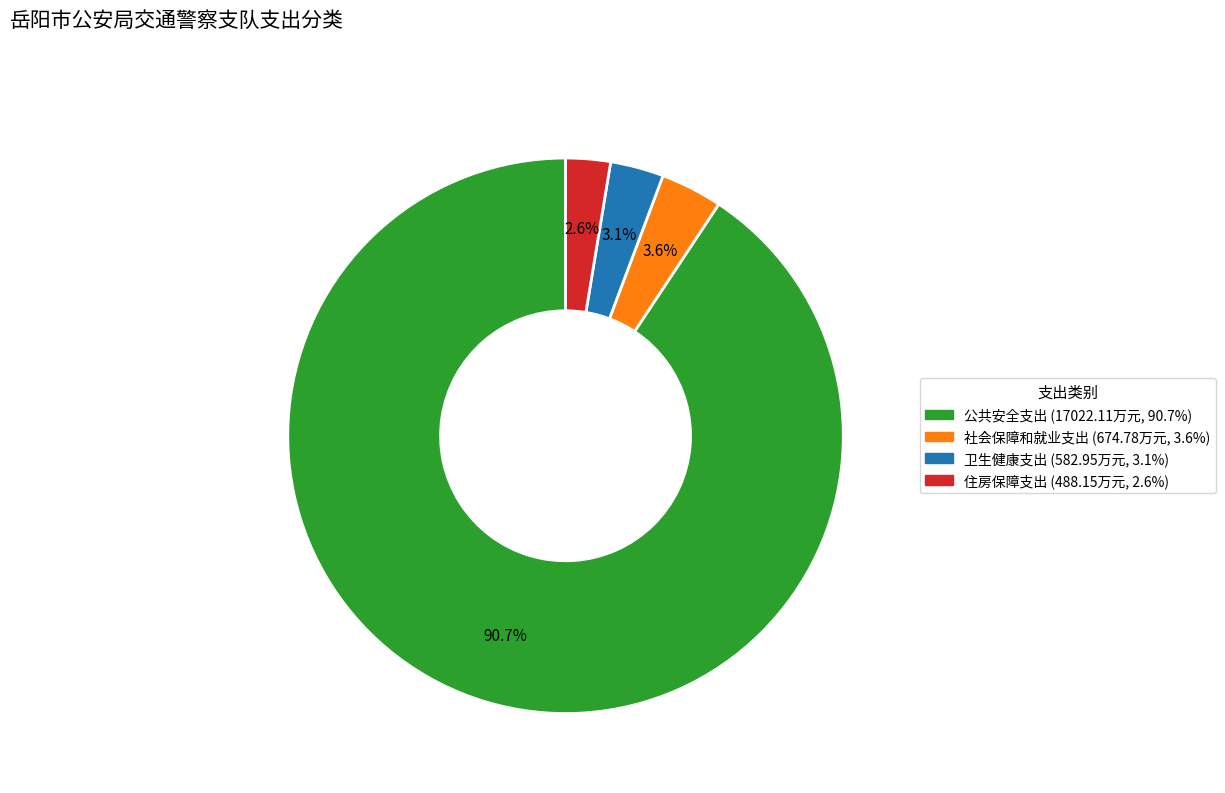

How many segments does this pie chart have?

4